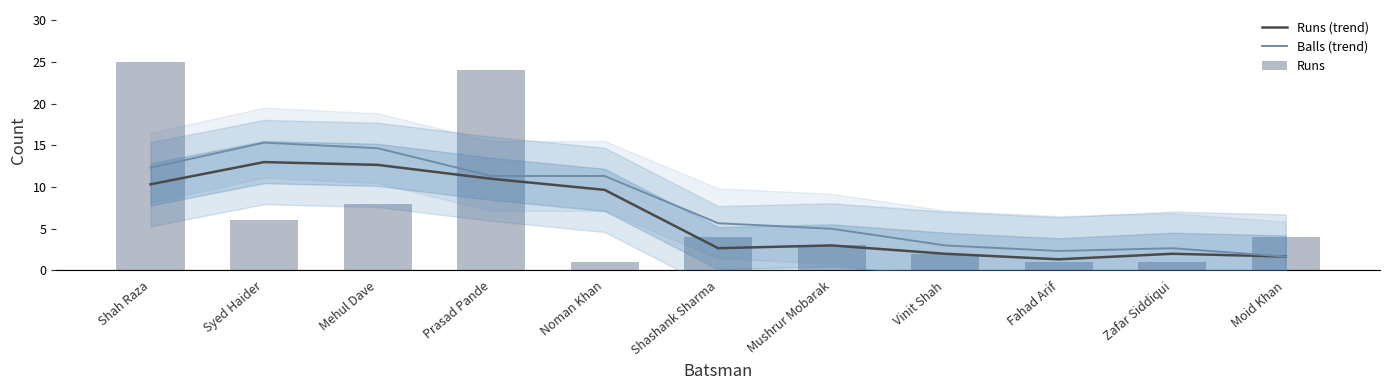

What is the lowest value of the Balls (trend) series?

1.7